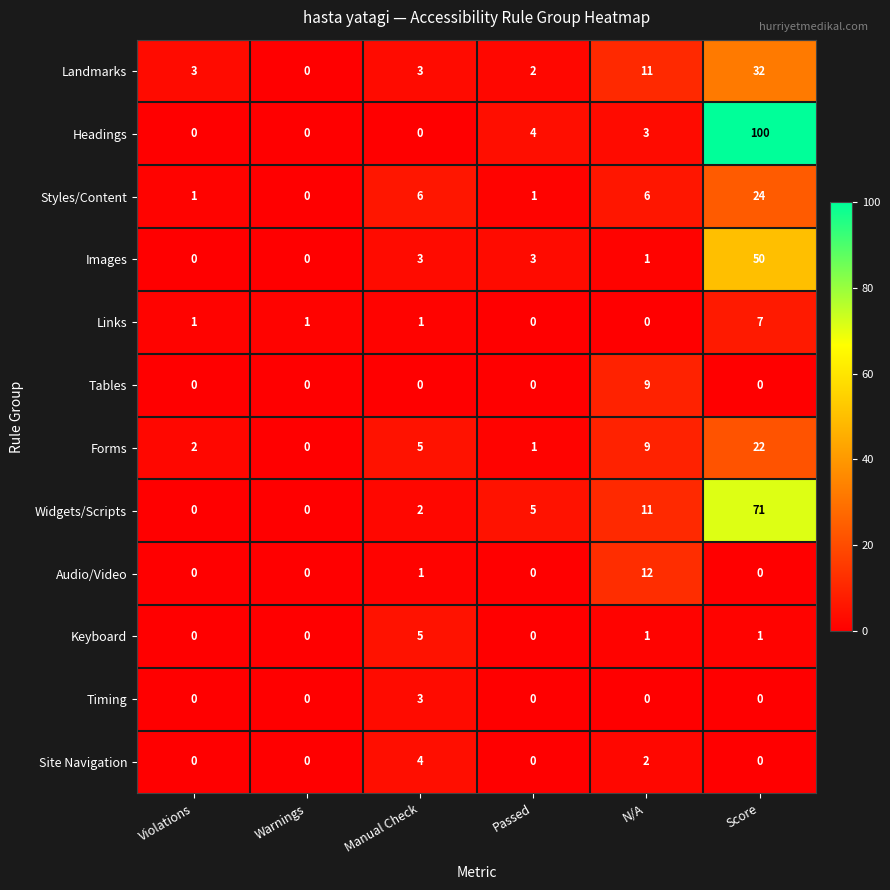

How many distinct data groups are displayed?

12